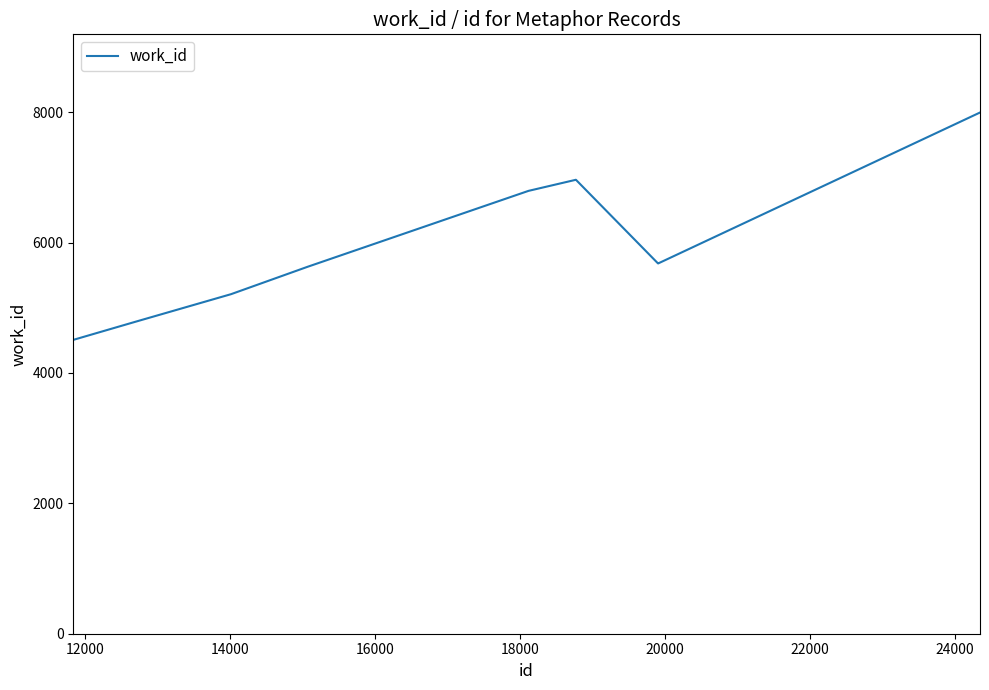

What is the difference between the maximum and minimum values?

3488